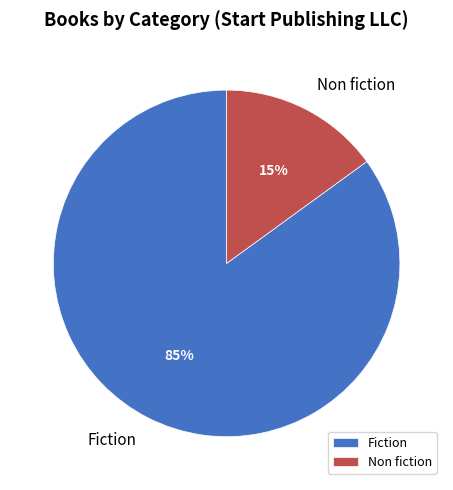

How many segments does this pie chart have?

2